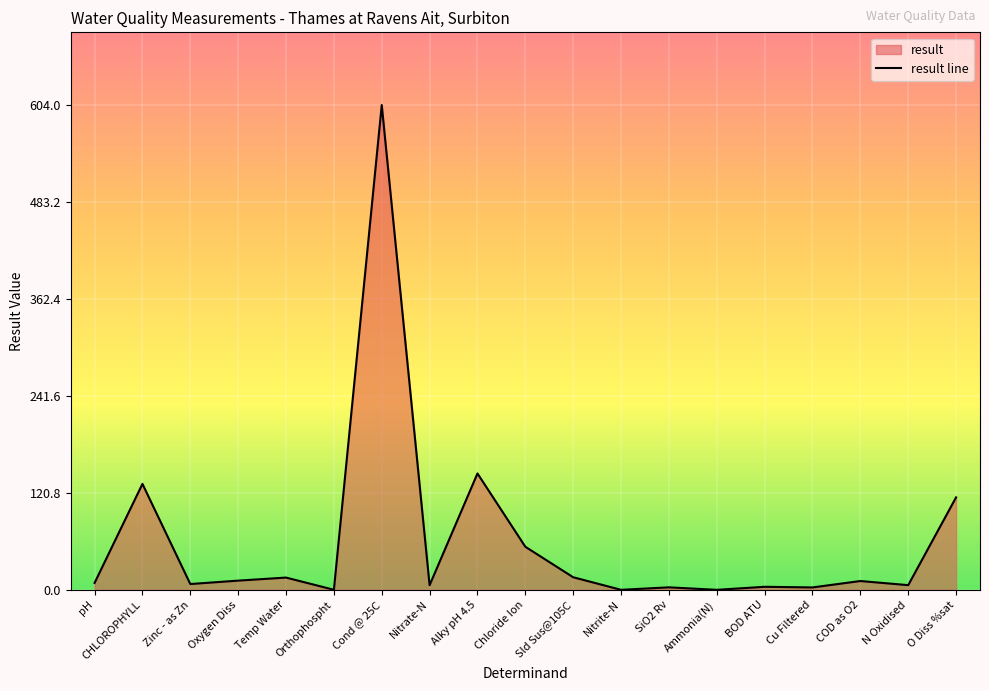

What is the sum of the values at Ammonia(N) and Zinc - as Zn?

7.3